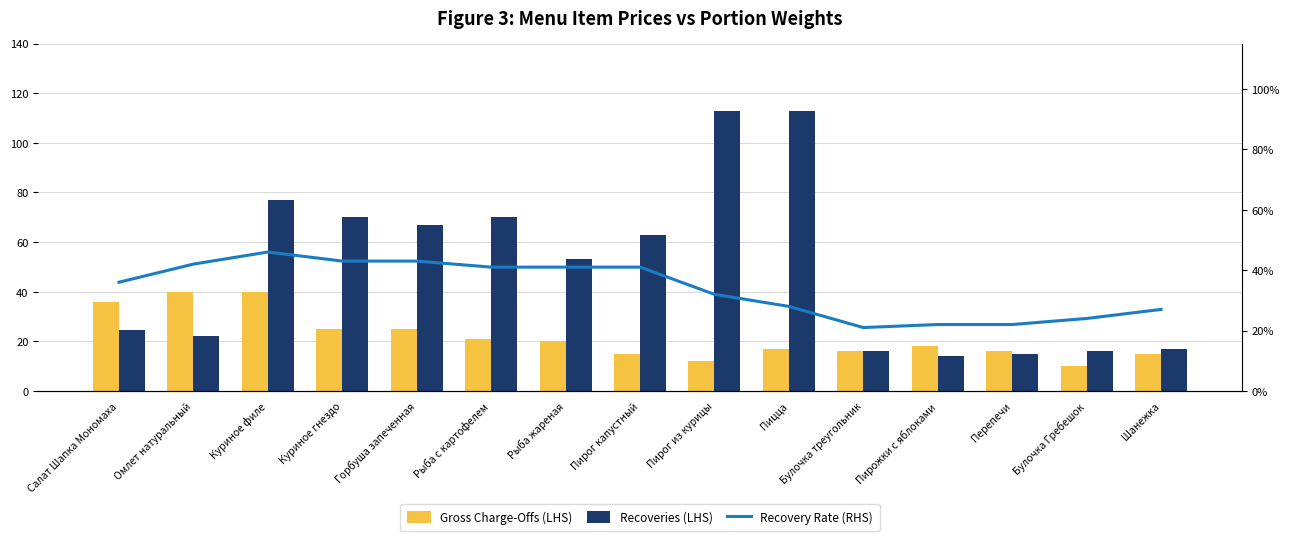

How many groups of bars are there?

15